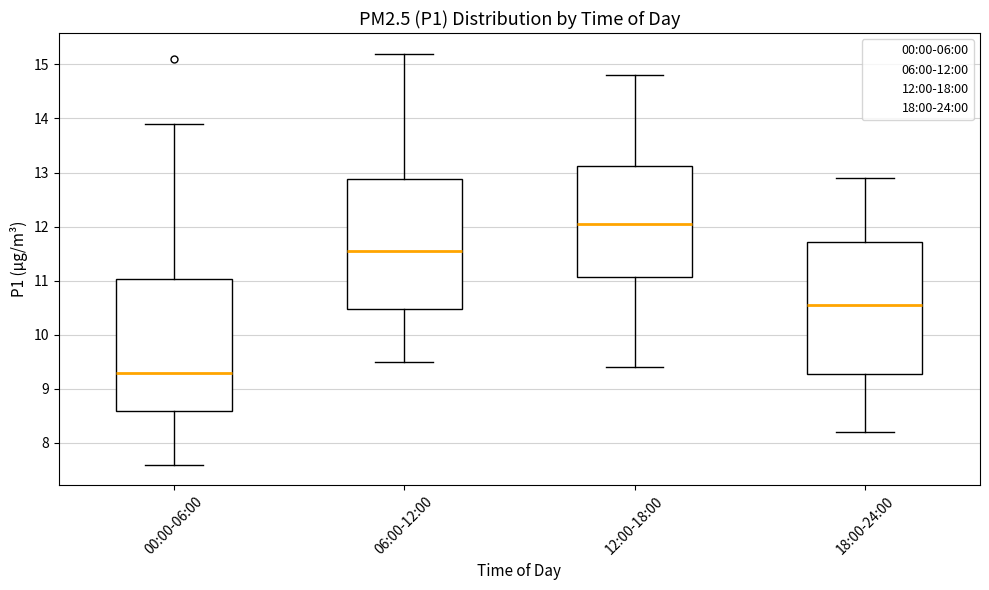

Reading left to right, transcribe this box plot: for each box, give where its median line is, the range the box spans, and where its two whiskers end, as read against the y-axis. The values are not printed on the chart, so give them approximately, as read against the axis.

00:00-06:00: median 9.3, box 8.6 to 11.0, whiskers 7.6 to 13.9
06:00-12:00: median 11.6, box 10.5 to 12.9, whiskers 9.5 to 15.2
12:00-18:00: median 12.1, box 11.1 to 13.1, whiskers 9.4 to 14.8
18:00-24:00: median 10.6, box 9.3 to 11.7, whiskers 8.2 to 12.9